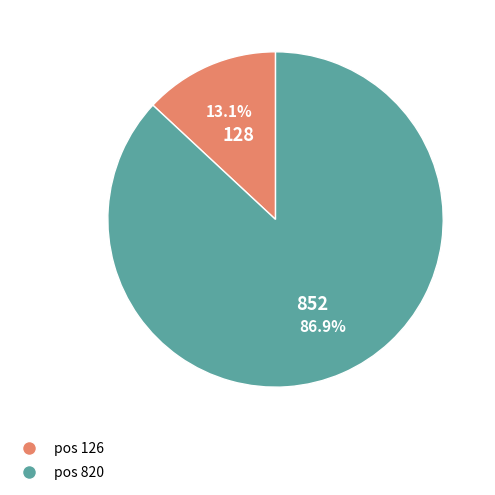

Is there a majority slice in this chart?

Yes